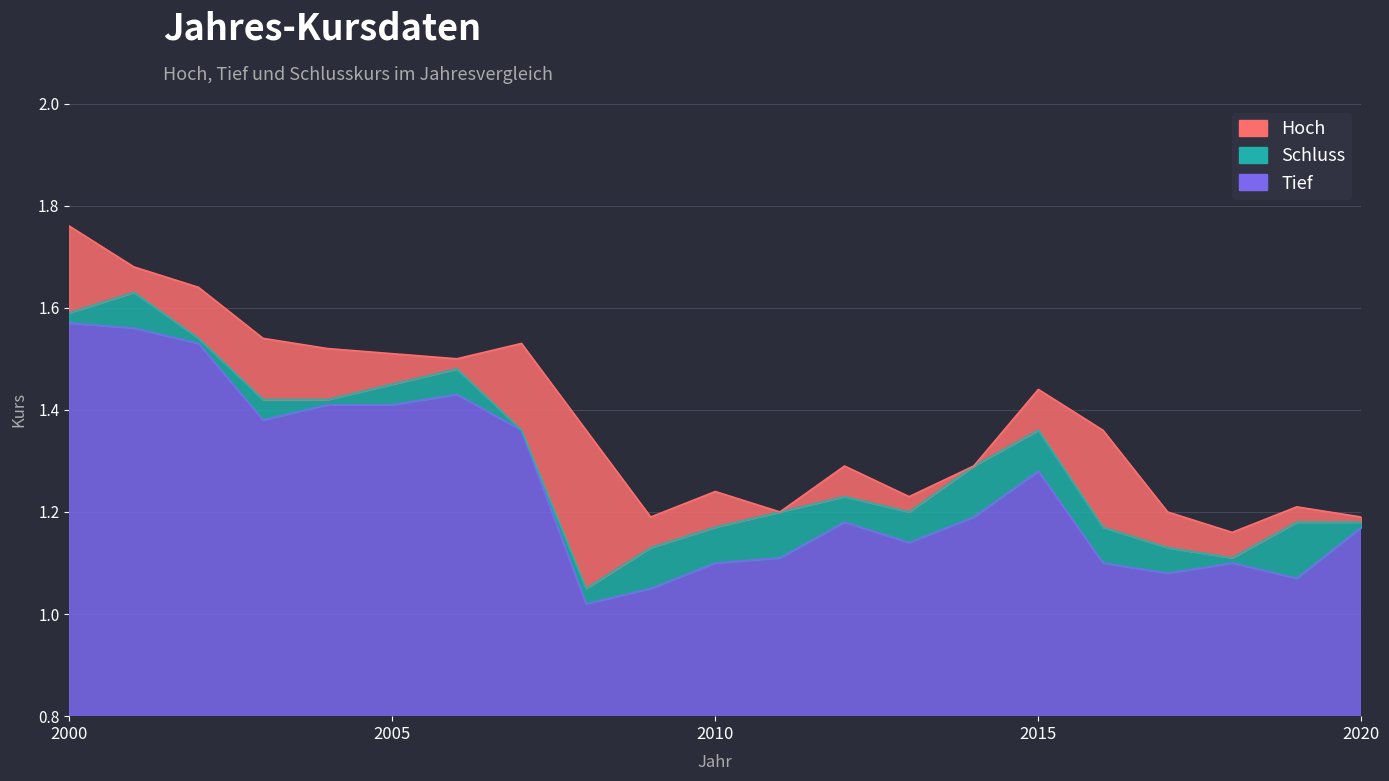

True or false: Schluss has more than 2 interior local peaks.

True